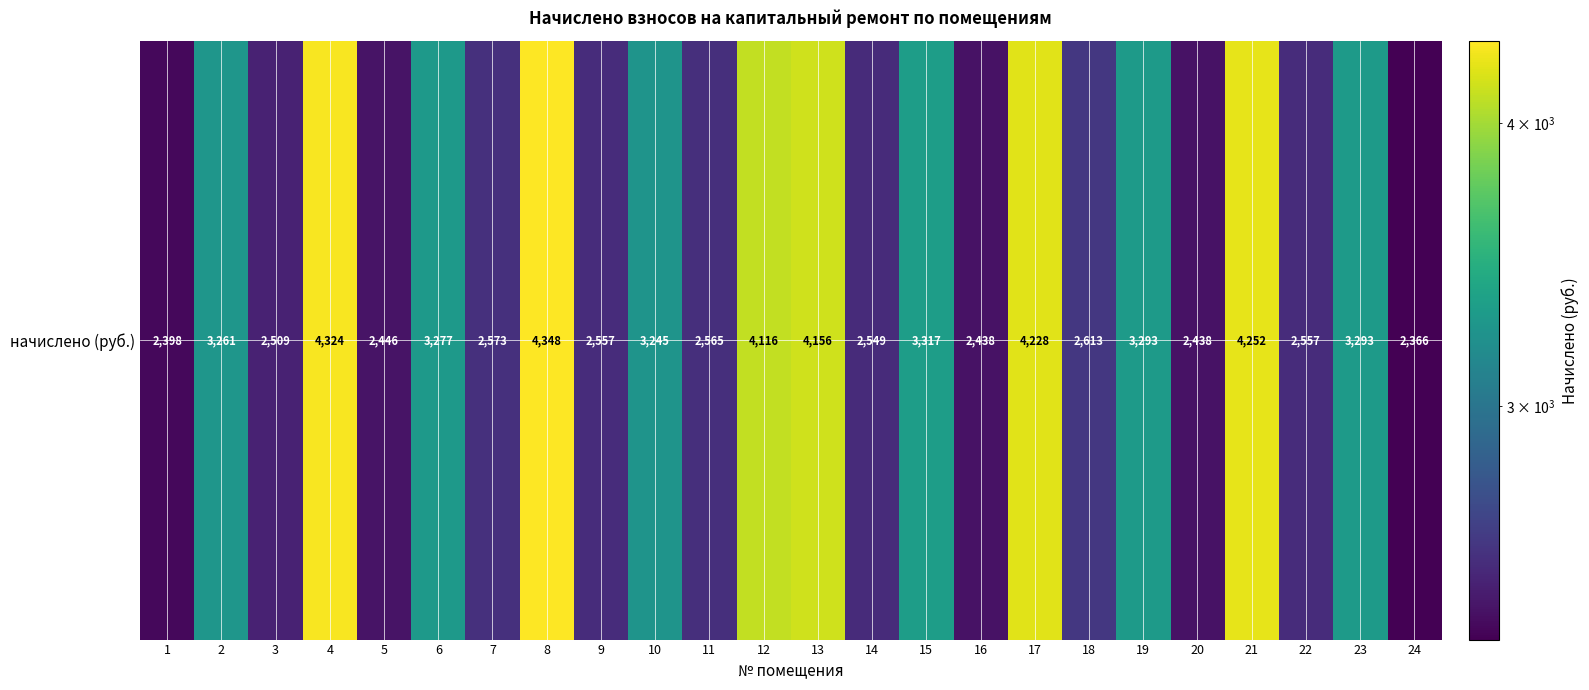

Reading right to left, what are all the values shown in this chart?

2365.7	3292.7	2557.4	4251.7	2437.6	3292.7	2613.4	4227.7	2437.6	3316.7	2549.4	4155.8	4115.9	2565.5	3244.8	2557.4	4347.6	2573.4	3276.7	2445.6	4323.7	2509.4	3260.8	2397.6